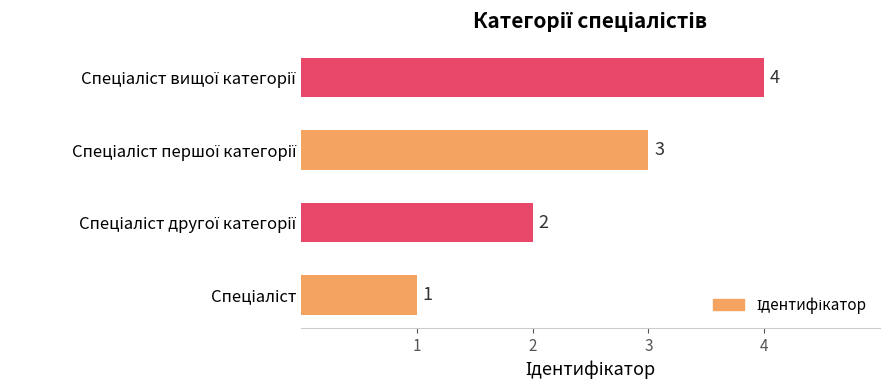

How many data points are less than 3?

2